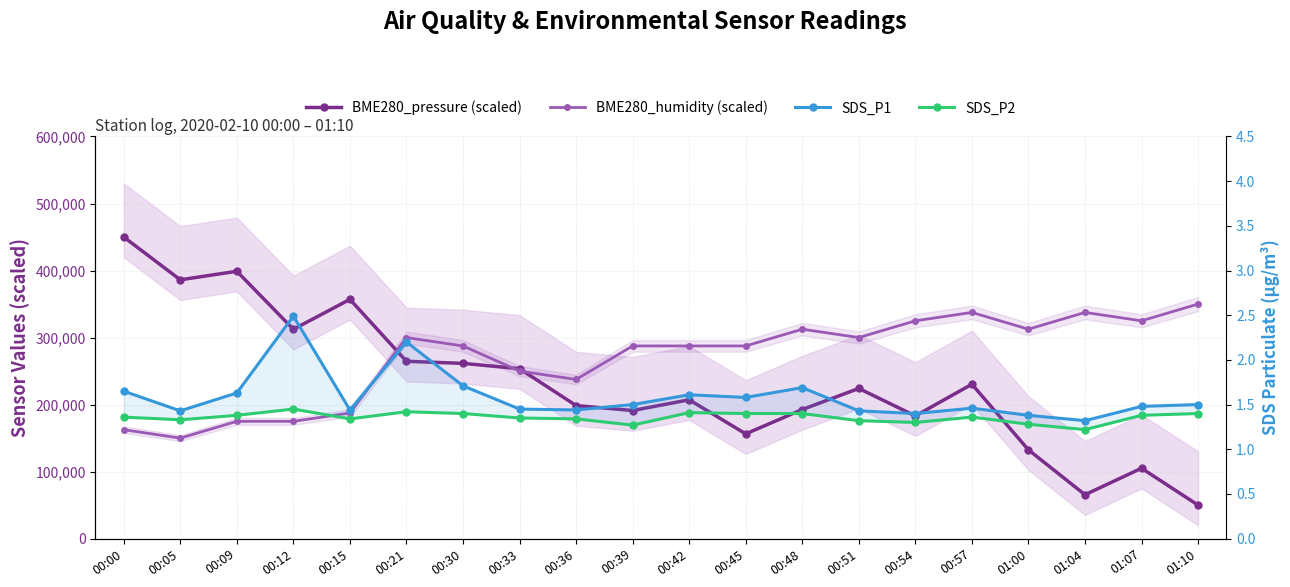

In SDS_P1, how many points are higher than both neighbors (excluding endpoints)?

5